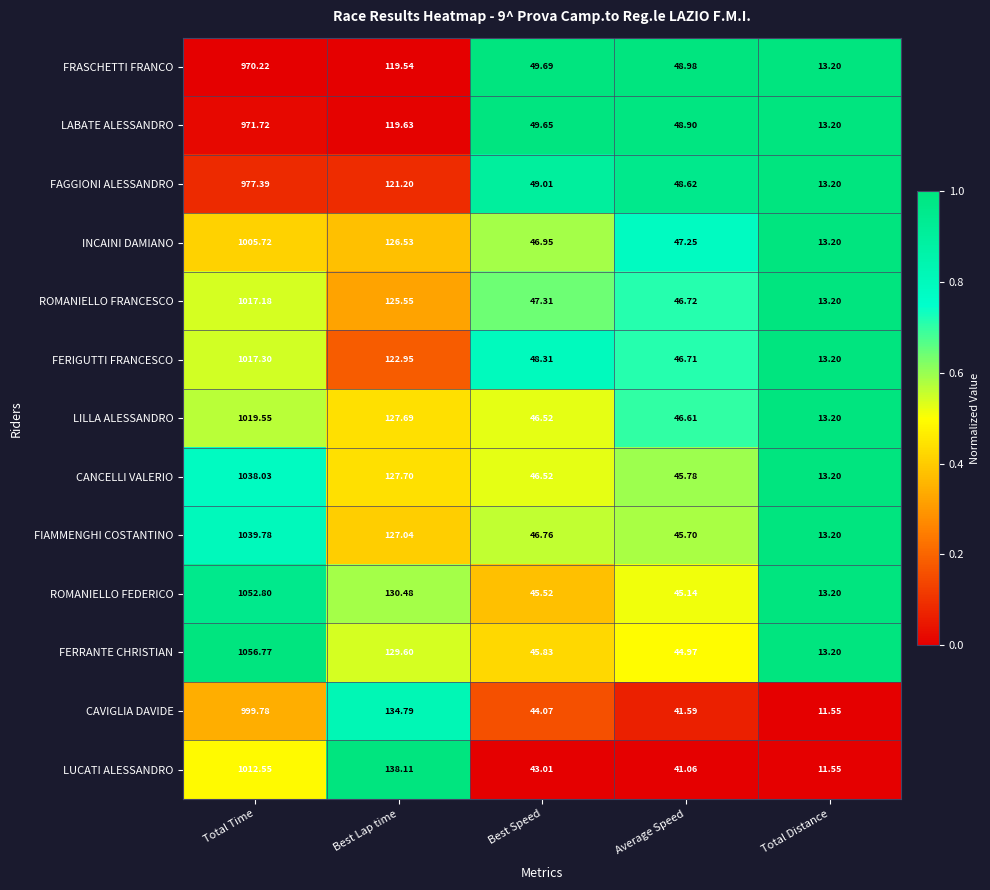

How many categories are shown in the chart?

5